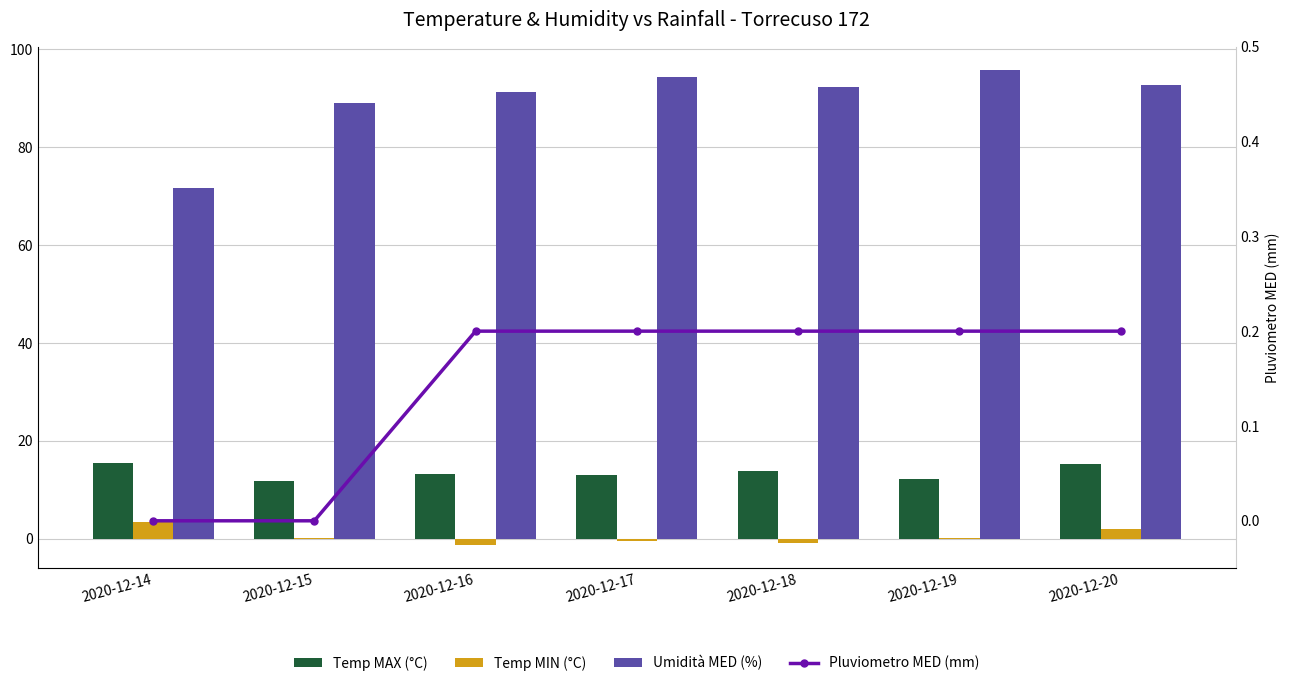

Rank the series at 2020-12-14 from lowest to highest value.

Pluviometro MED (mm), Temp MIN (°C), Temp MAX (°C), Umidità MED (%)